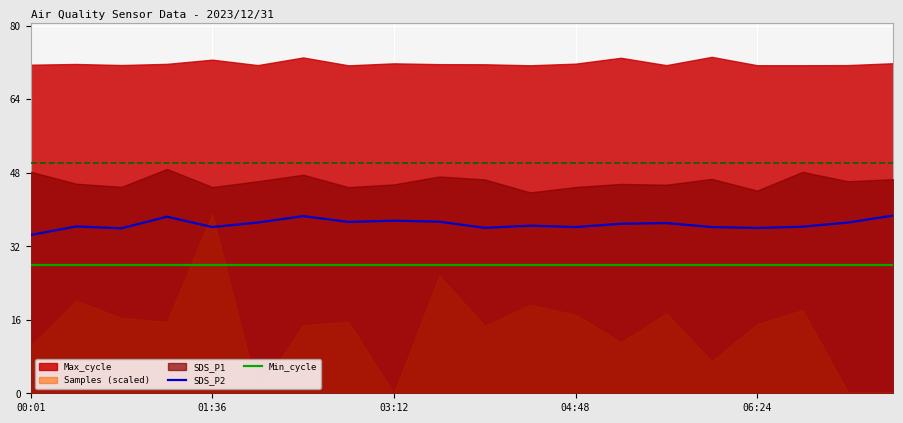

Which category has the highest value in the Min_cycle series?

00:01